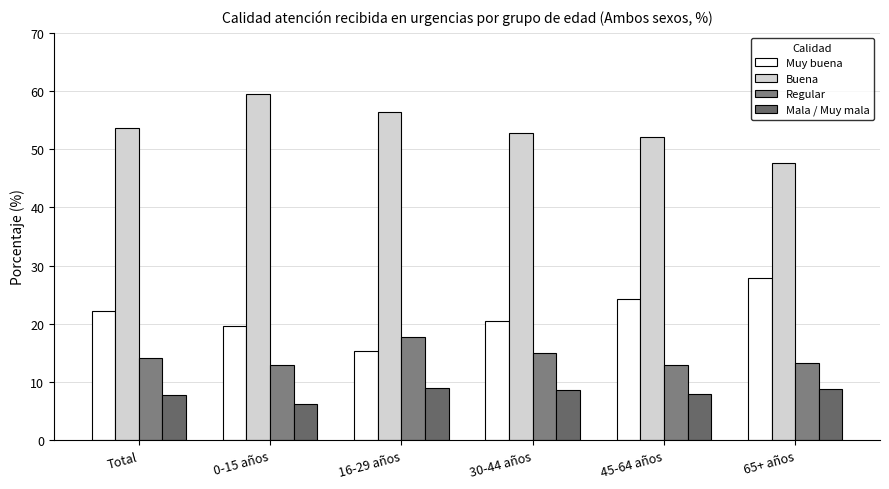

Reading left to right, extract all data points from this chart.

Muy buena: Total=22.3	0-15 años=19.6	16-29 años=15.4	30-44 años=20.5	45-64 años=24.3	65+ años=27.8
Buena: Total=53.7	0-15 años=59.5	16-29 años=56.4	30-44 años=52.7	45-64 años=52.1	65+ años=47.6
Regular: Total=14.1	0-15 años=13.0	16-29 años=17.8	30-44 años=15.0	45-64 años=13.0	65+ años=13.4
Mala / Muy mala: Total=7.9	0-15 años=6.2	16-29 años=9.0	30-44 años=8.6	45-64 años=7.9	65+ años=8.8